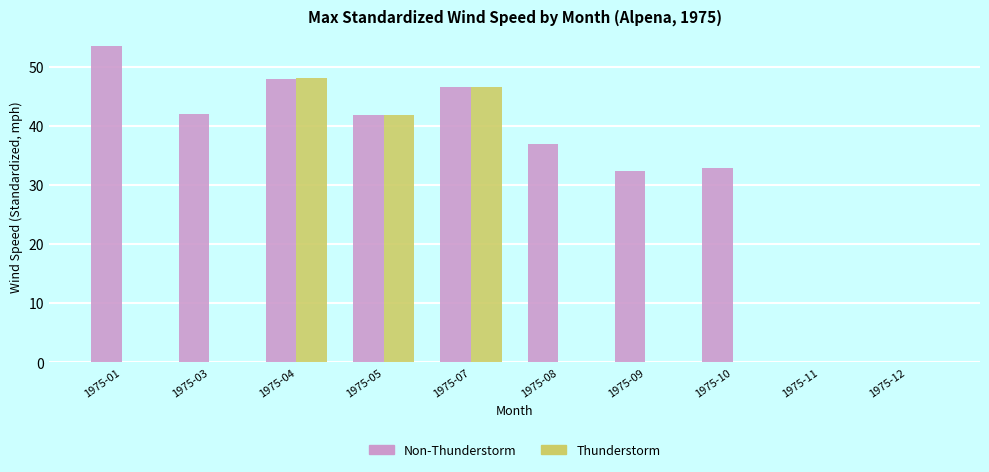

Between 1975-05 and 1975-09, which series saw the biggest shift?

Thunderstorm